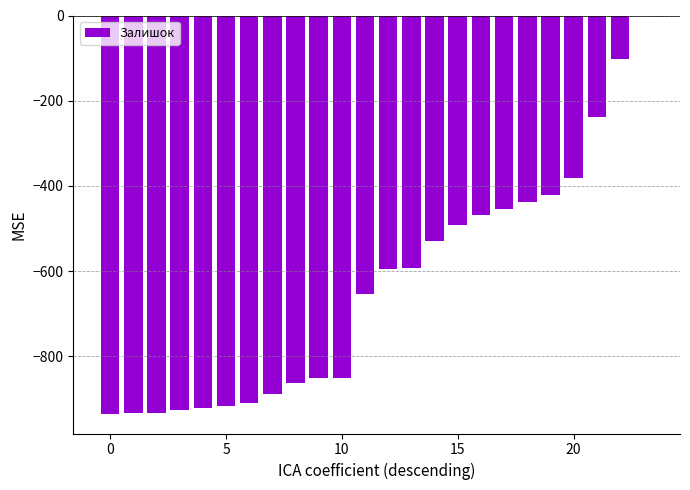

What is the sum of all values?

-15285.7